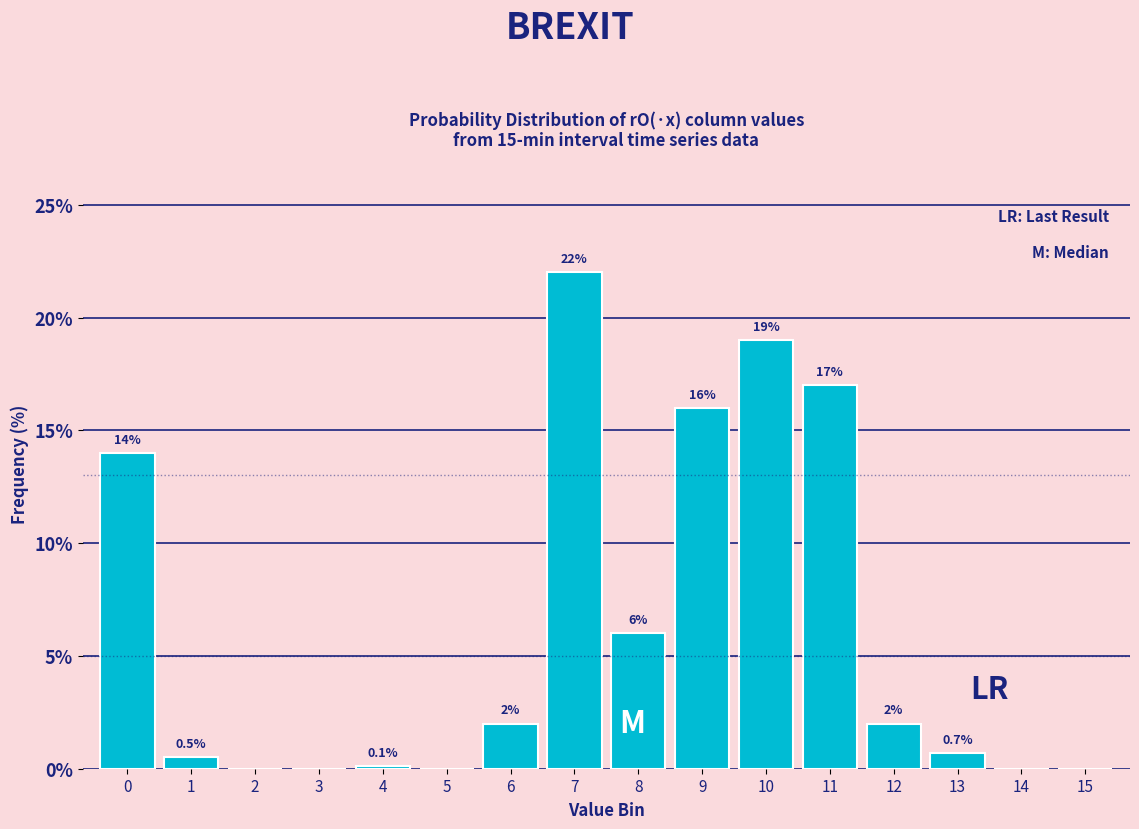

Reading left to right, transcribe all the data shown in this chart.

0=14.0	1=0.5	2=0.0	3=0.0	4=0.1	5=0.0	6=2.0	7=22.0	8=6.0	9=16.0	10=19.0	11=17.0	12=2.0	13=0.7	14=0.0	15=0.0